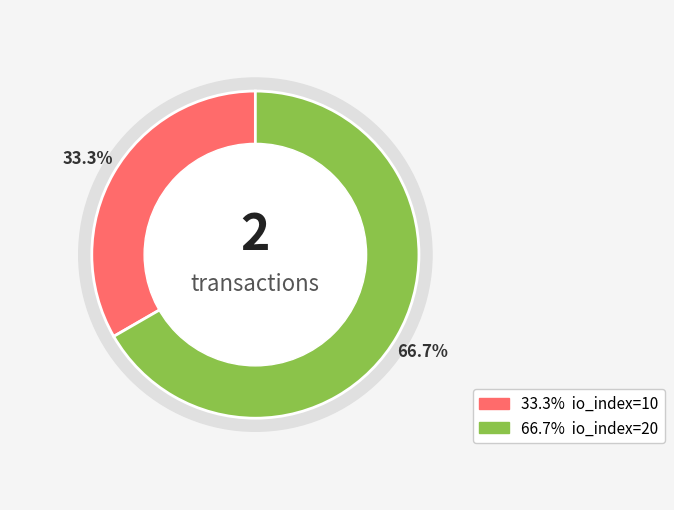

Between io_index=10 and io_index=20, which is larger?

io_index=20